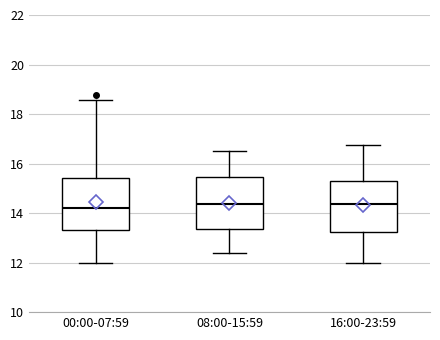

Where is the upper edge of the box for 08:00-15:59 on the y-axis? The values are not printed on the chart, so give them approximately, as read against the axis.

15.4